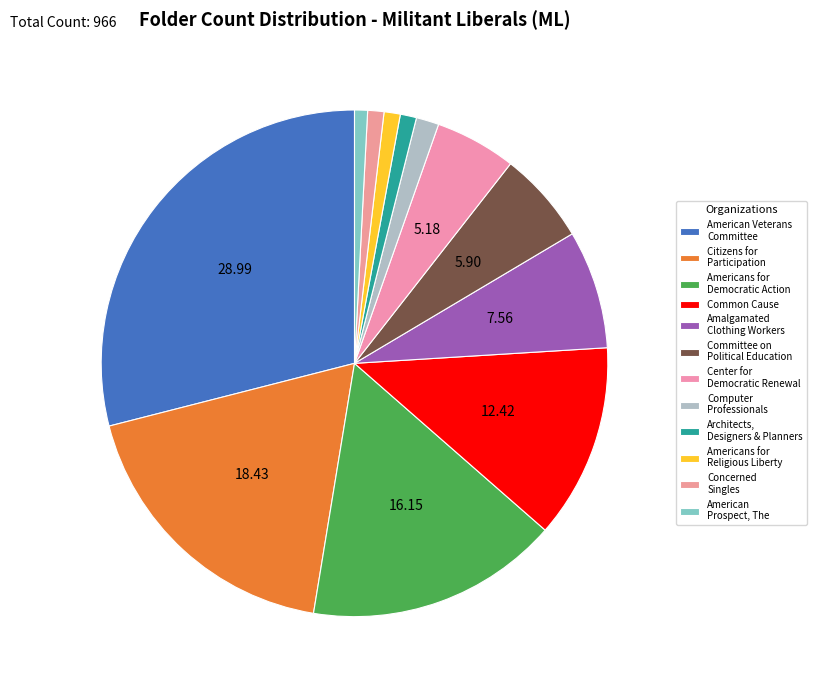

How many slices are in this pie chart?

12